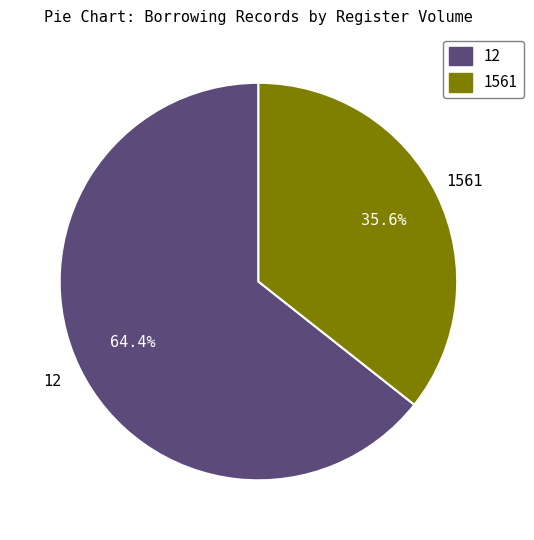

Which slice is the largest?

12